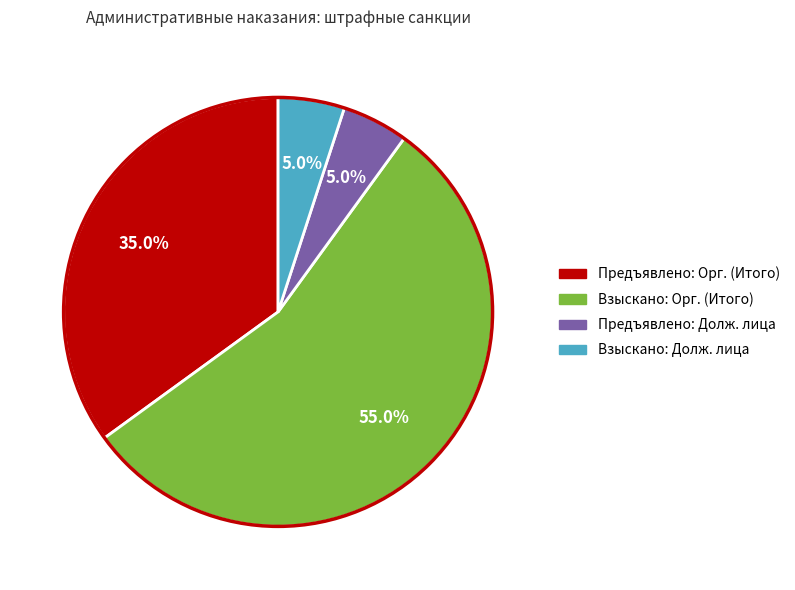

Is there a majority slice in this chart?

Yes